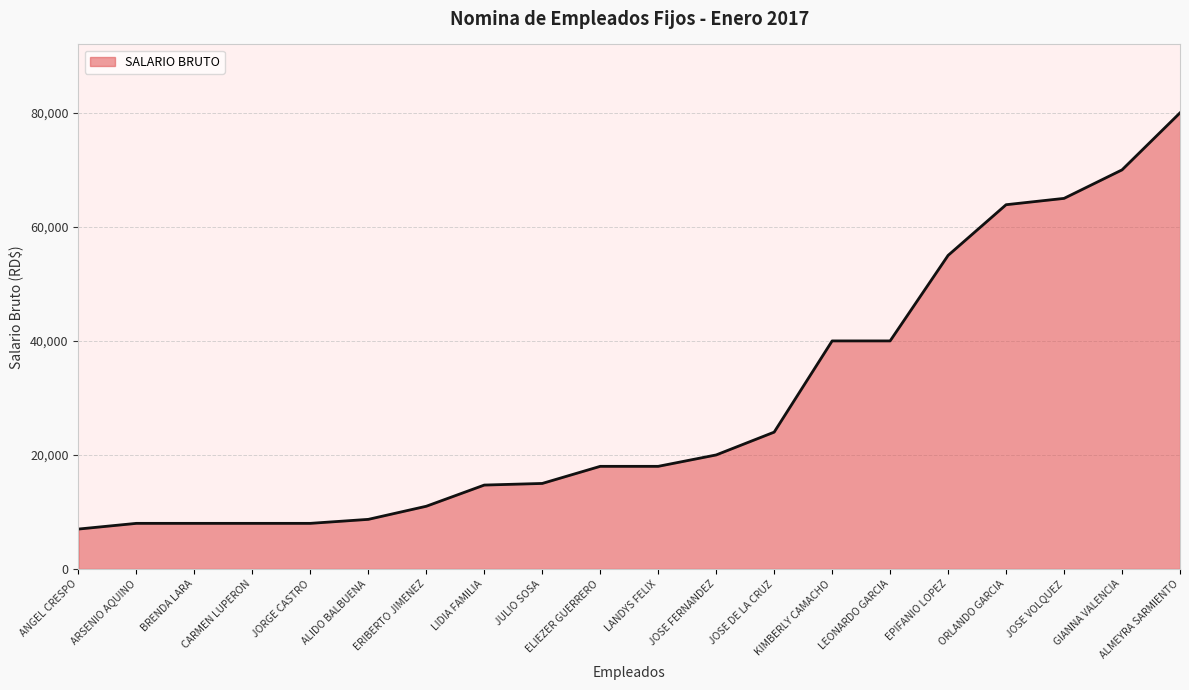

Is it true that the value at JOSE FERNANDEZ is 20000?

True